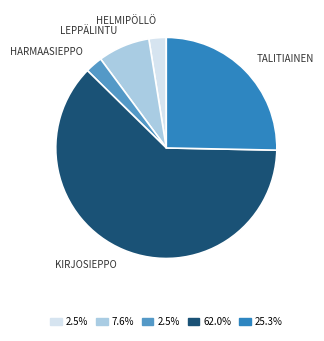

Is there any slice that represents more than half of the pie?

Yes